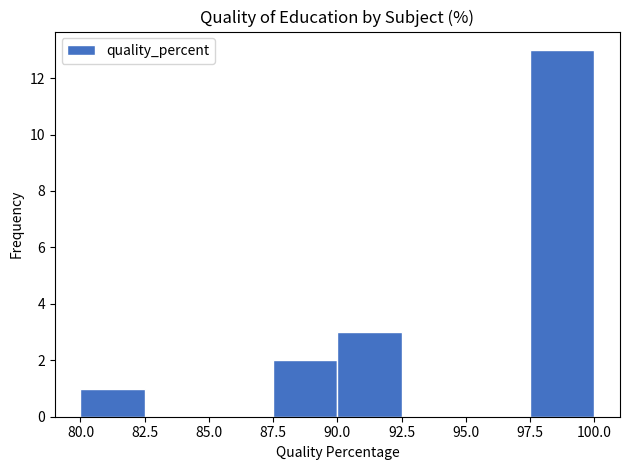

Reading left to right, list every bar in this chart as the range it spans on the x-axis followed by its height. The values are not printed on the chart, so give them approximately, as read against the axis.

80.0 to 82.5: 1
82.5 to 85.0: 0
85.0 to 87.5: 0
87.5 to 90.0: 2
90.0 to 92.5: 3
92.5 to 95.0: 0
95.0 to 97.5: 0
97.5 to 100.0: 13